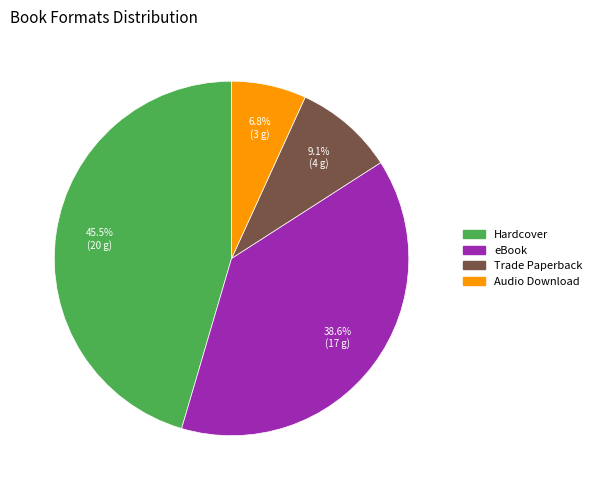

What is the smallest slice in the pie chart?

Audio Download